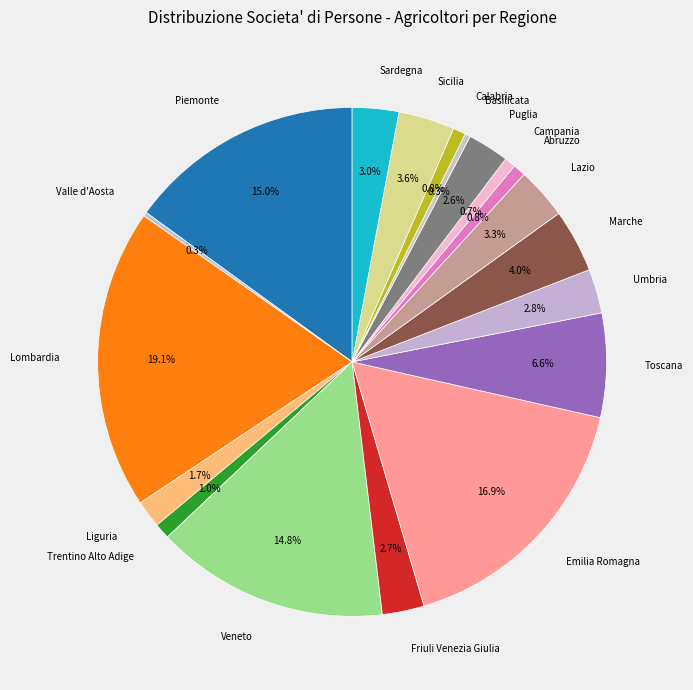

Is it true that Abruzzo is 1% of the pie?

True